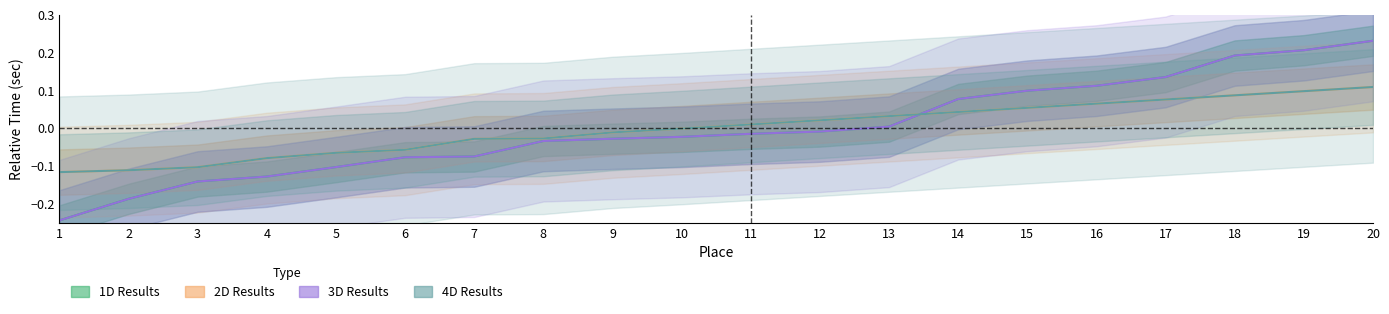

What is the difference between the maximum and minimum values in the 1D Results series?

0.5